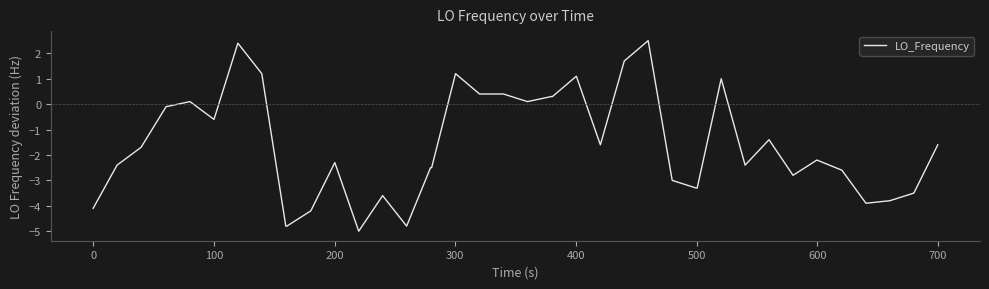

What is the difference between the second highest and minimum values?

7.4